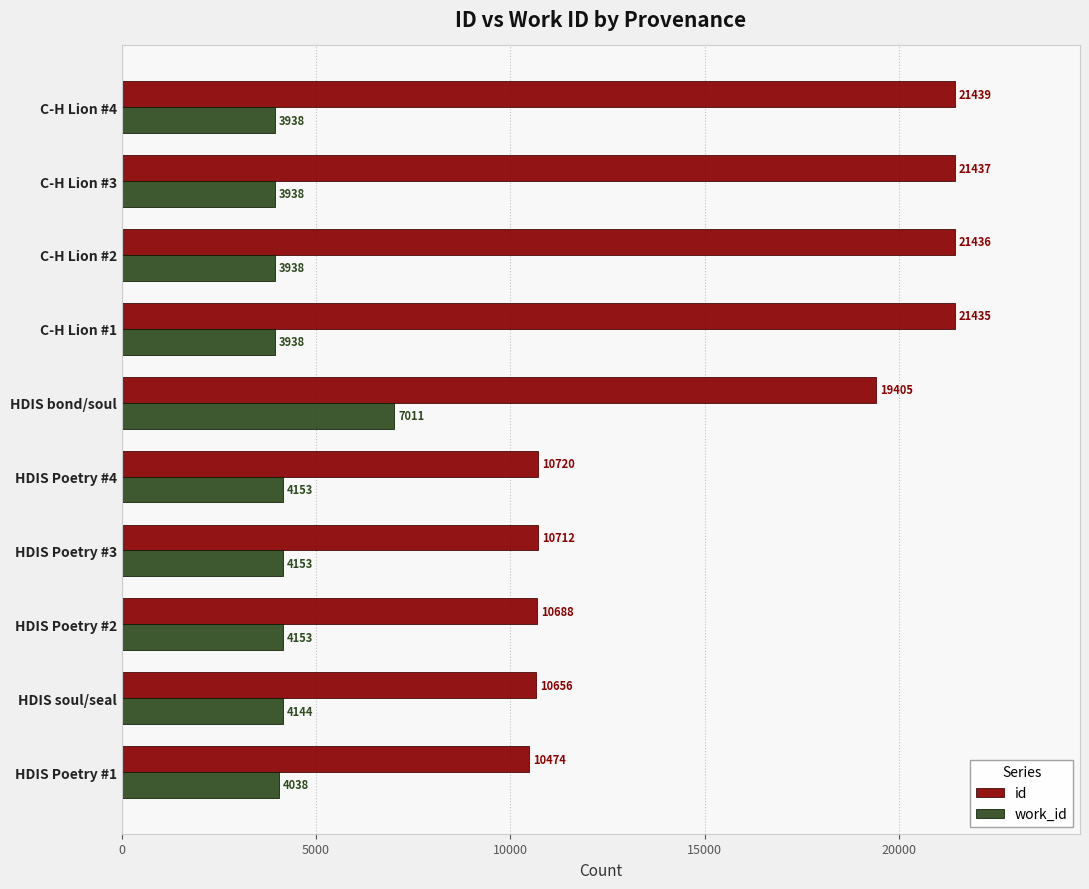

Which series has the widest spread of values?

id